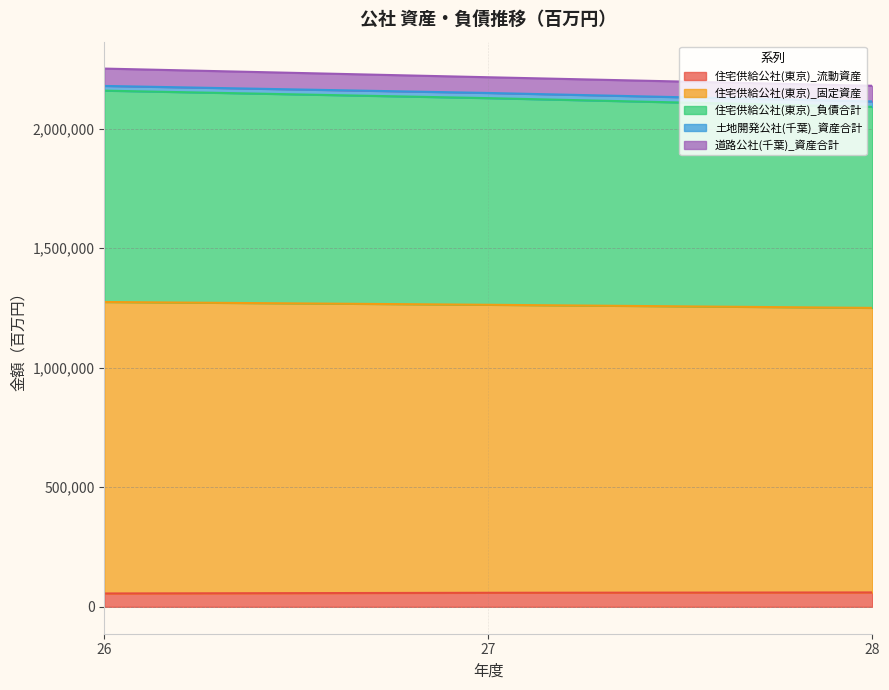

List the labels in order of 土地開発公社(千葉)_資産合計 value, smallest first.

28, 27, 26